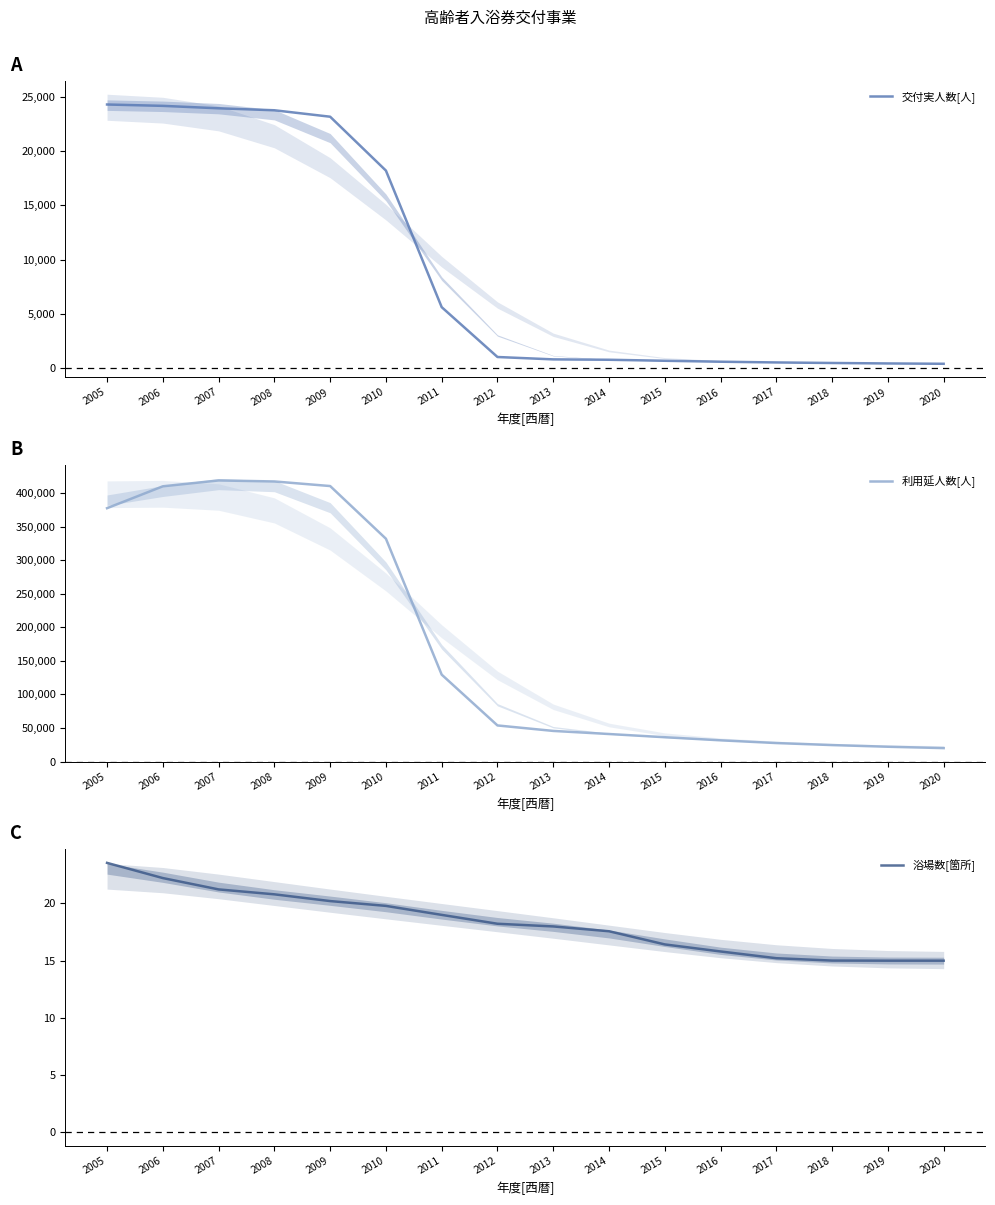

What are all the series names shown in the legend?

交付実人数[人], 利用延人数[人], 浴場数[箇所]